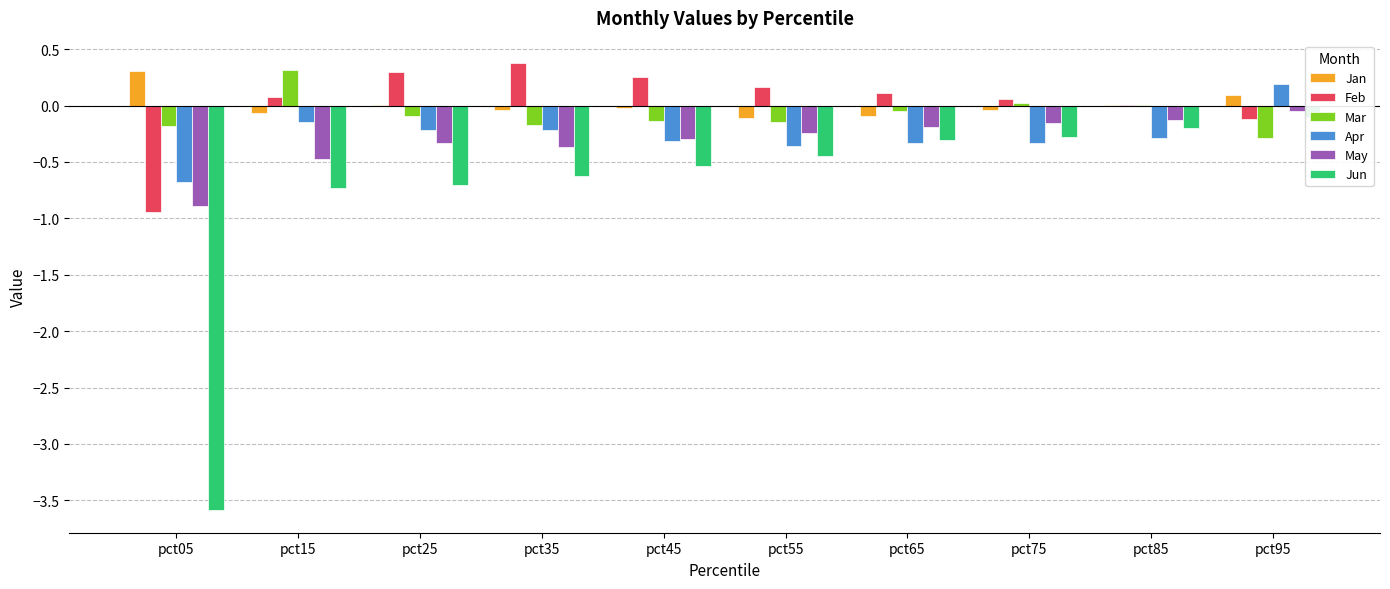

Does the chart contain stacked bars?

No